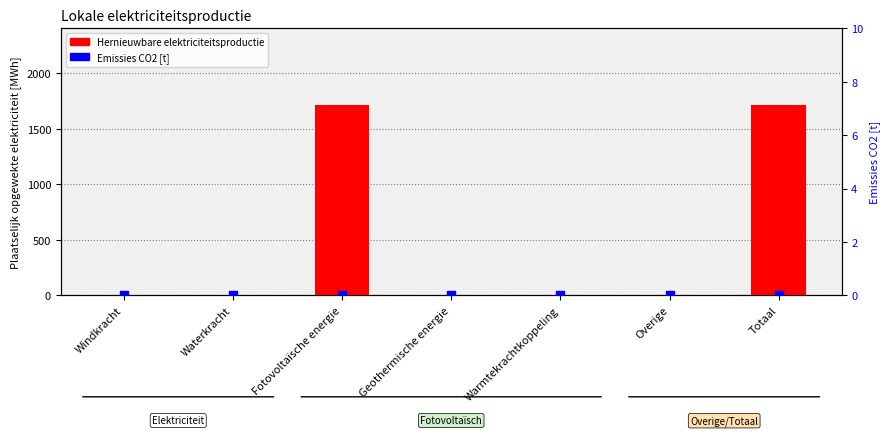

What are all the series names shown in the legend?

Hernieuwbare elektriciteitsproductie, Emissies CO2 [t]